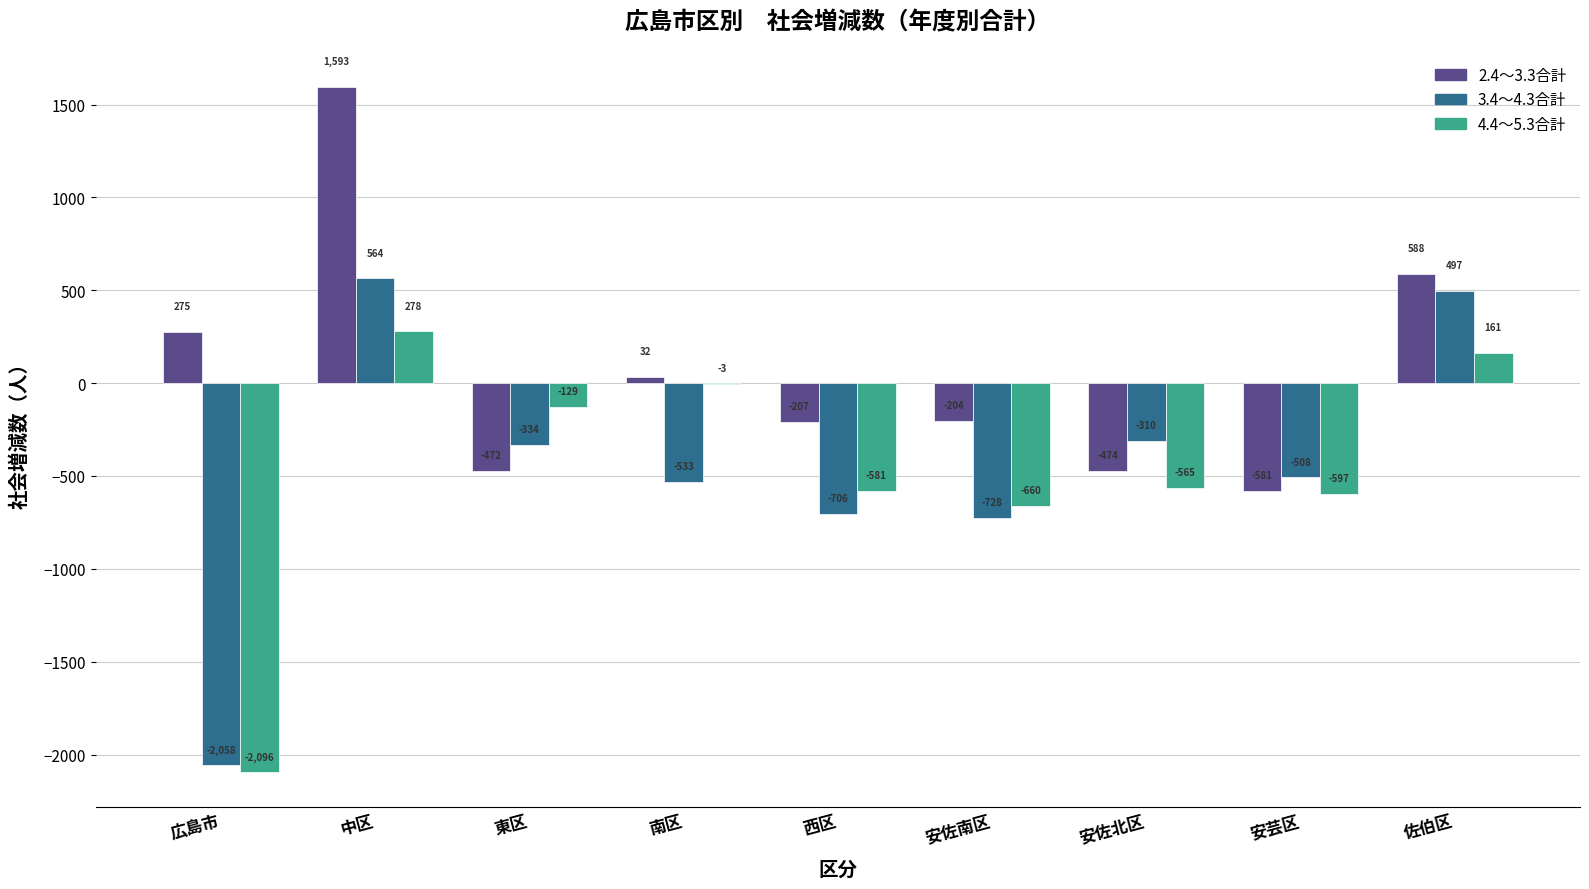

How many groups of bars are there?

9